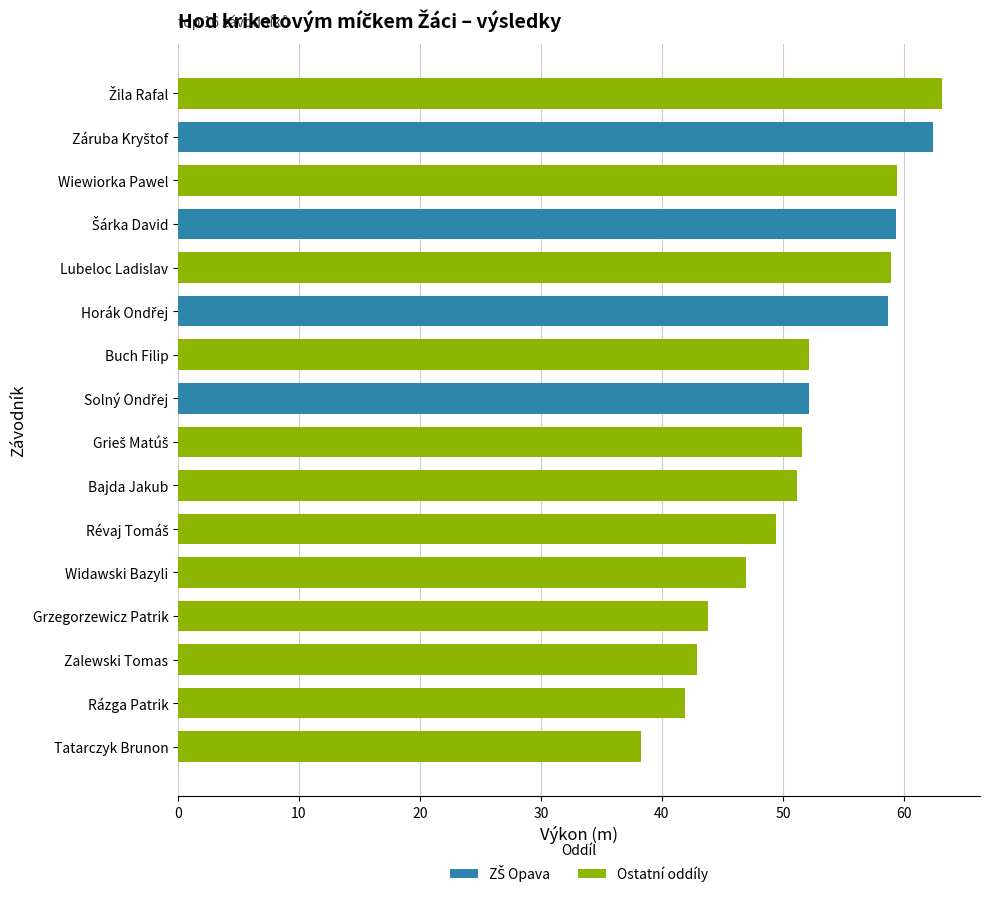

How many categories are shown in the chart?

16